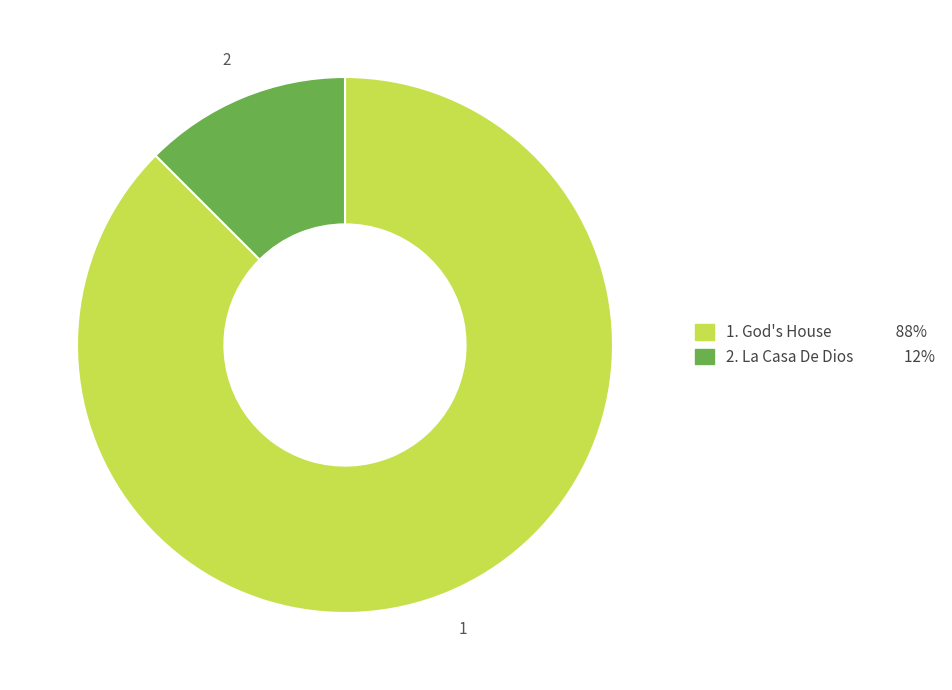

Is there any slice that represents more than half of the pie?

Yes